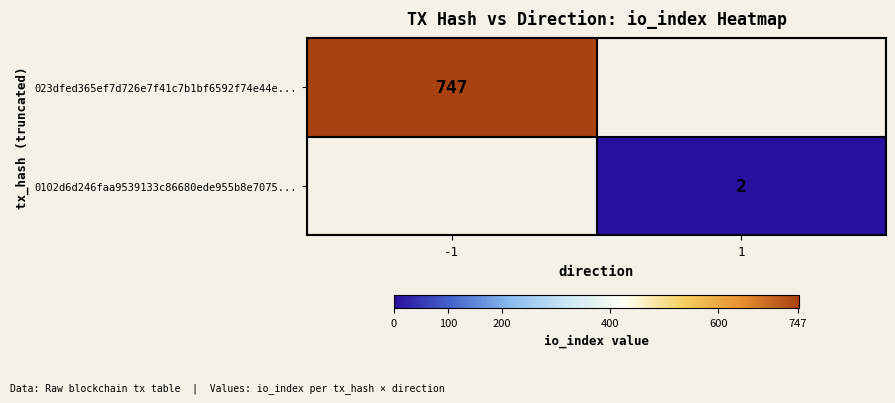

The 0102d6d246faa9539133c86680ede955b8e7075... series shows 2 at 1. True or false?

True